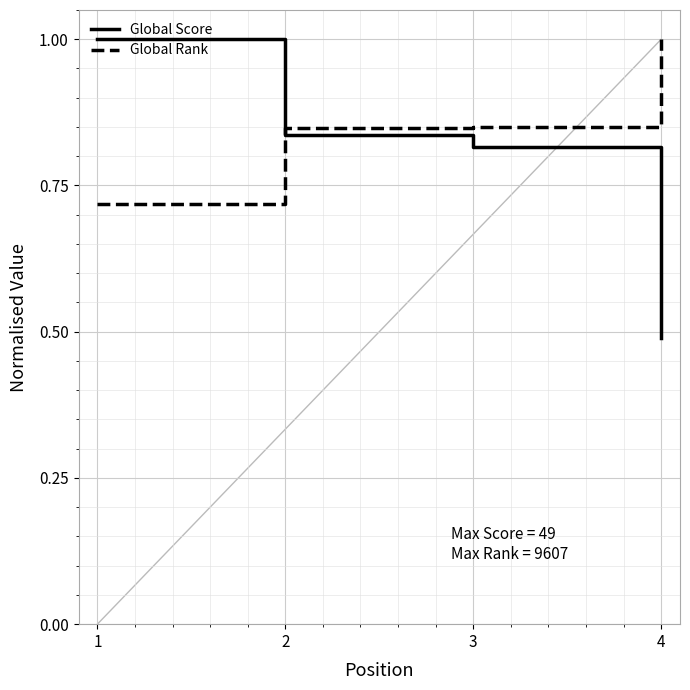

Rank the series by their average value, from lowest to highest.

Global Score, Global Rank